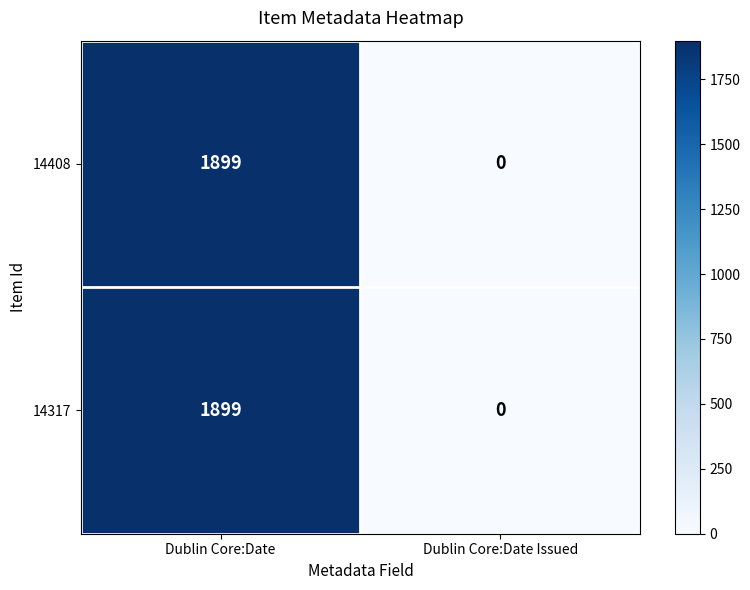

True or false: 14408 has a value of 1899 at Dublin Core:Date.

True